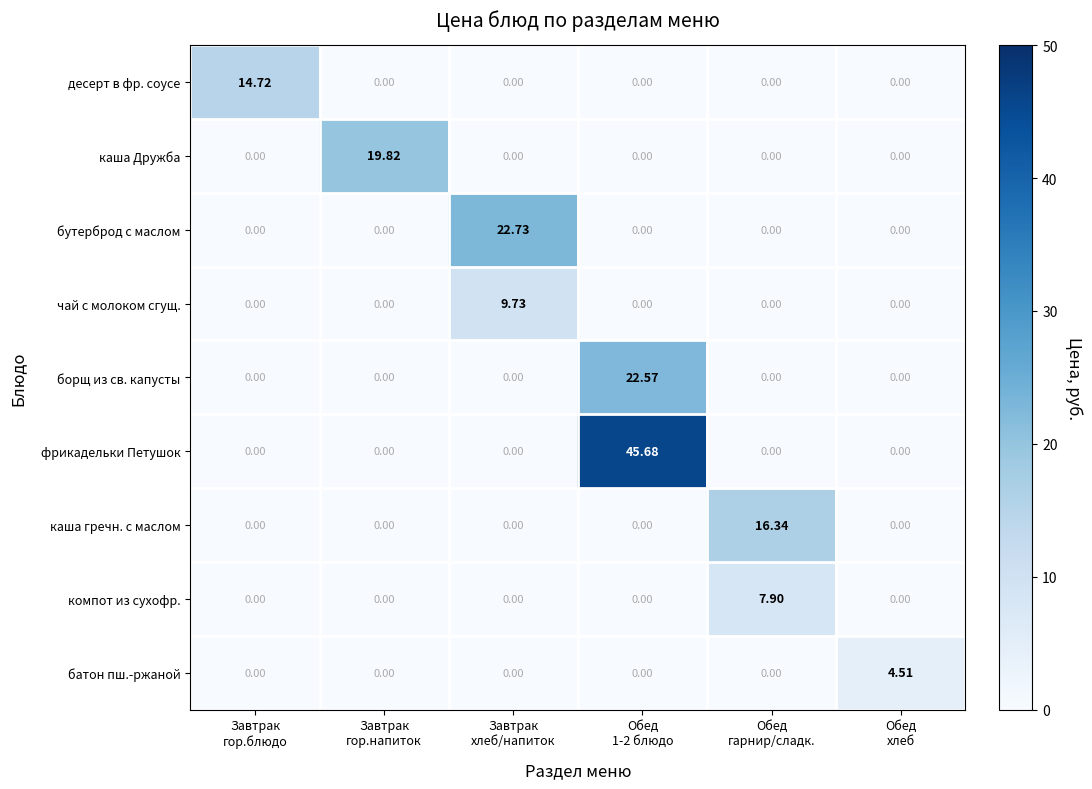

Which series has the largest total across all categories?

фрикадельки Петушок